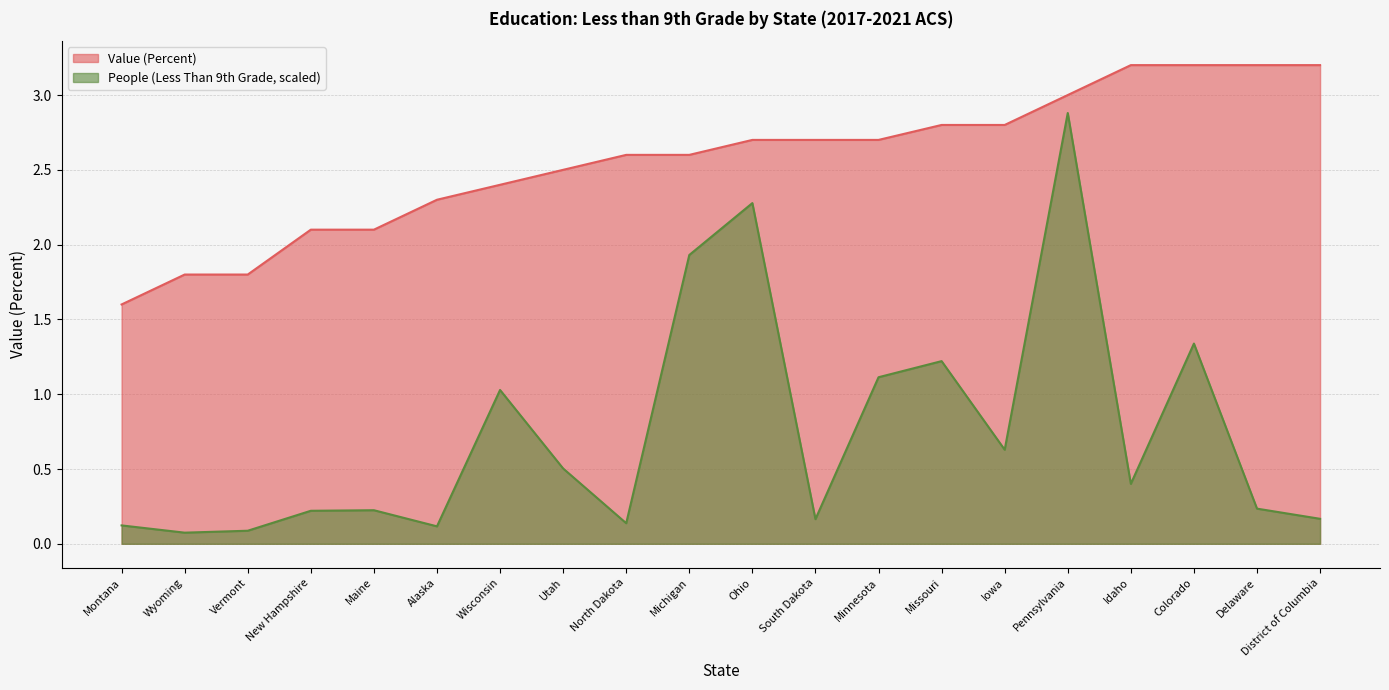

Reading left to right, transcribe all the data shown in this chart.

Value (Percent): Montana=1.6	Wyoming=1.8	Vermont=1.8	New Hampshire=2.1	Maine=2.1	Alaska=2.3	Wisconsin=2.4	Utah=2.5	North Dakota=2.6	Michigan=2.6	Ohio=2.7	South Dakota=2.7	Minnesota=2.7	Missouri=2.8	Iowa=2.8	Pennsylvania=3.0	Idaho=3.2	Colorado=3.2	Delaware=3.2	District of Columbia=3.2
People (Education: Less Than 9th Grade): Montana=0.1	Wyoming=0.1	Vermont=0.1	New Hampshire=0.2	Maine=0.2	Alaska=0.1	Wisconsin=1.0	Utah=0.5	North Dakota=0.1	Michigan=1.9	Ohio=2.3	South Dakota=0.2	Minnesota=1.1	Missouri=1.2	Iowa=0.6	Pennsylvania=2.9	Idaho=0.4	Colorado=1.3	Delaware=0.2	District of Columbia=0.2